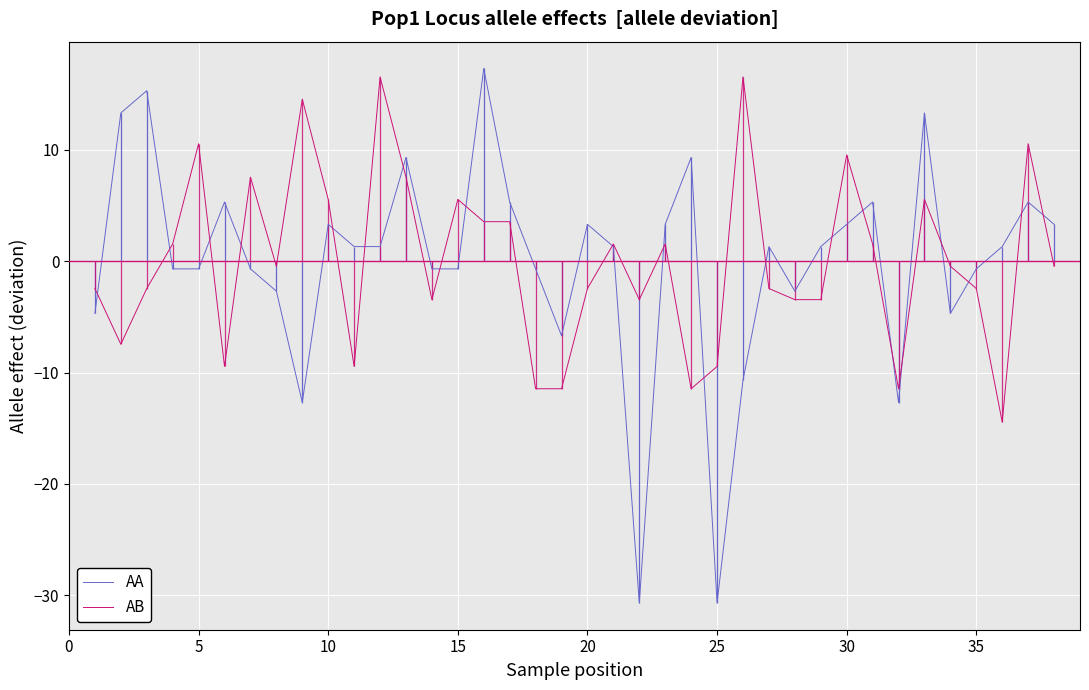

What is the lowest value of the AB series?

-14.4